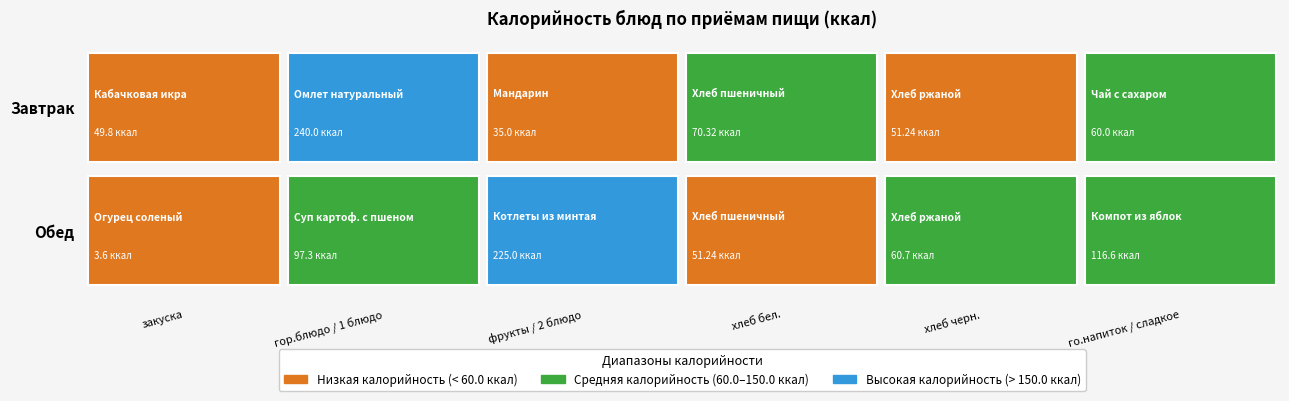

What is the total value across all series at 3?

121.6